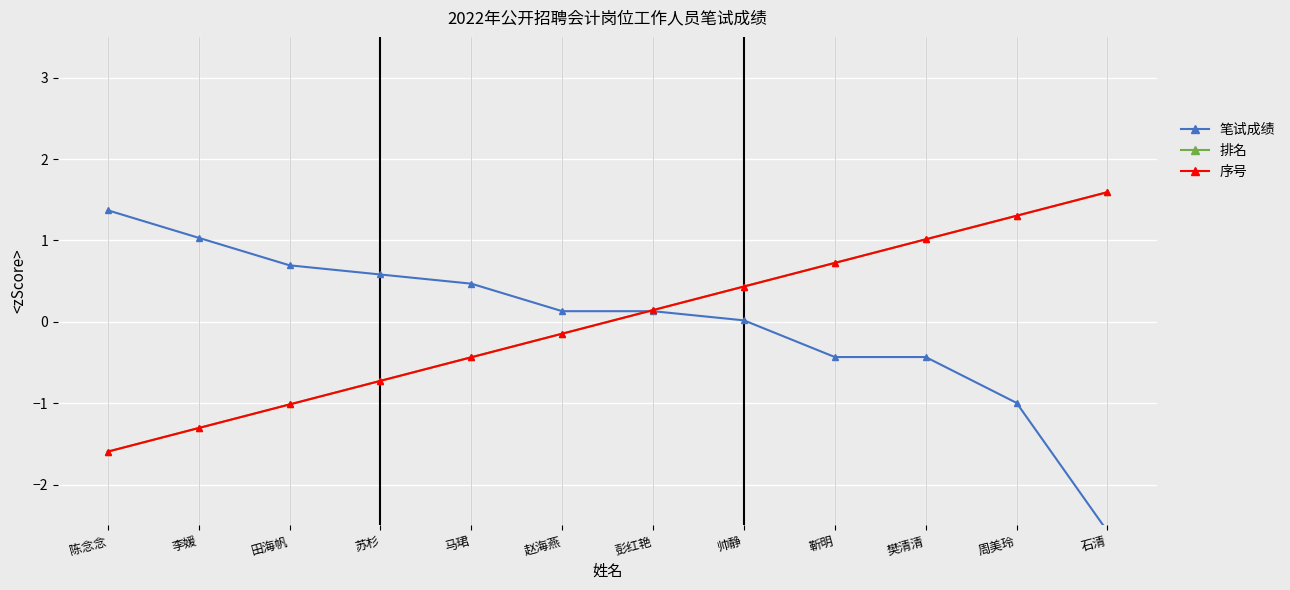

The 序号 series shows 0.7 at 靳明. True or false?

True